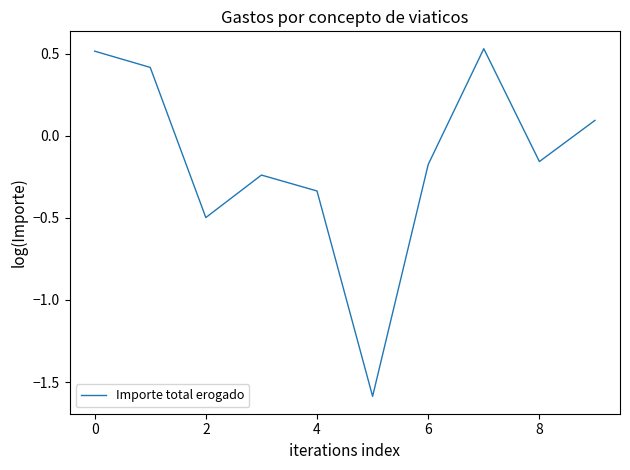

What is the minimum value shown in the chart?

-1.6